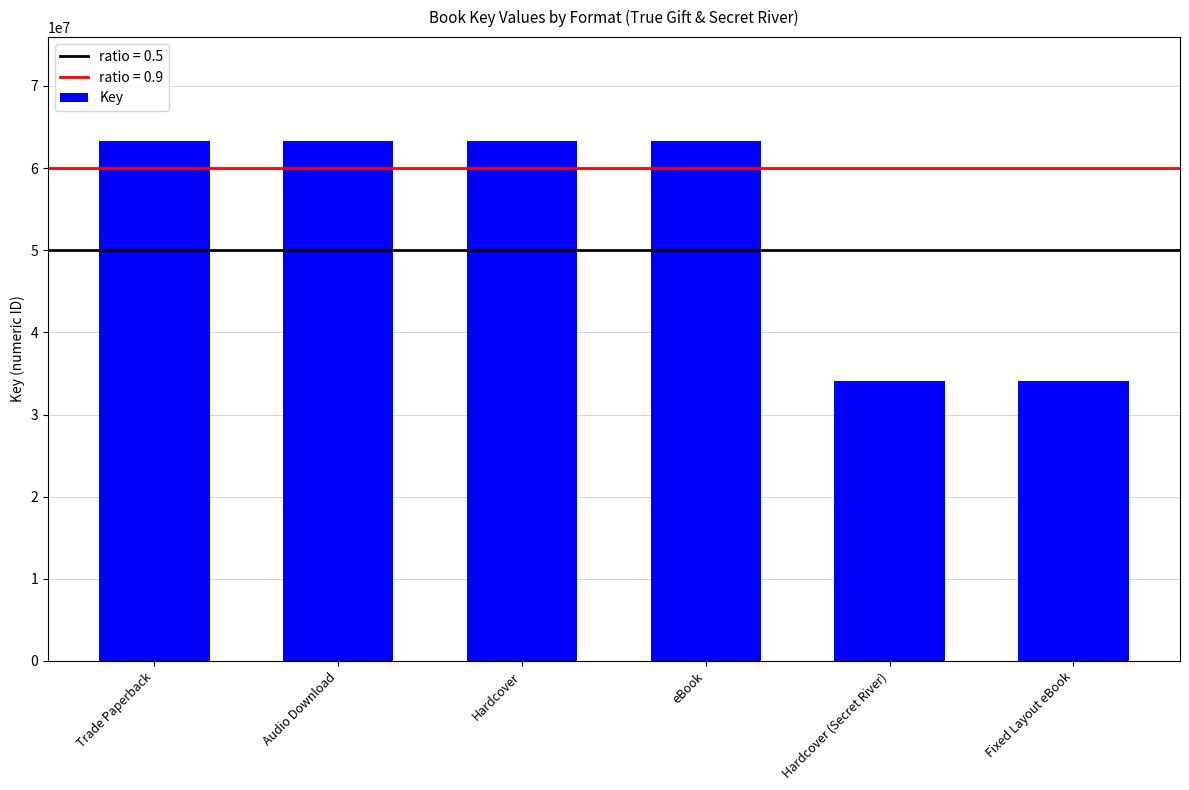

How many bars are there in total?

6